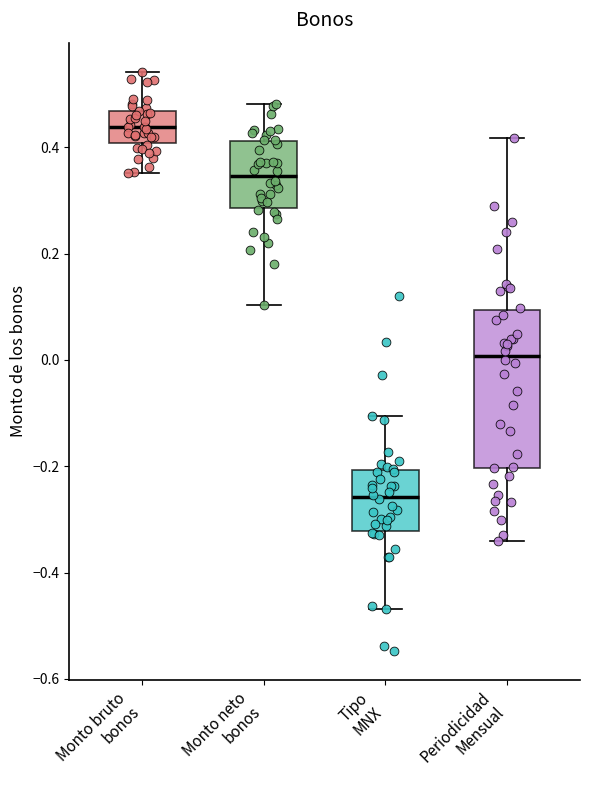

Which box is the tallest, from its lower edge to its upper edge?

Periodicidad Mensual